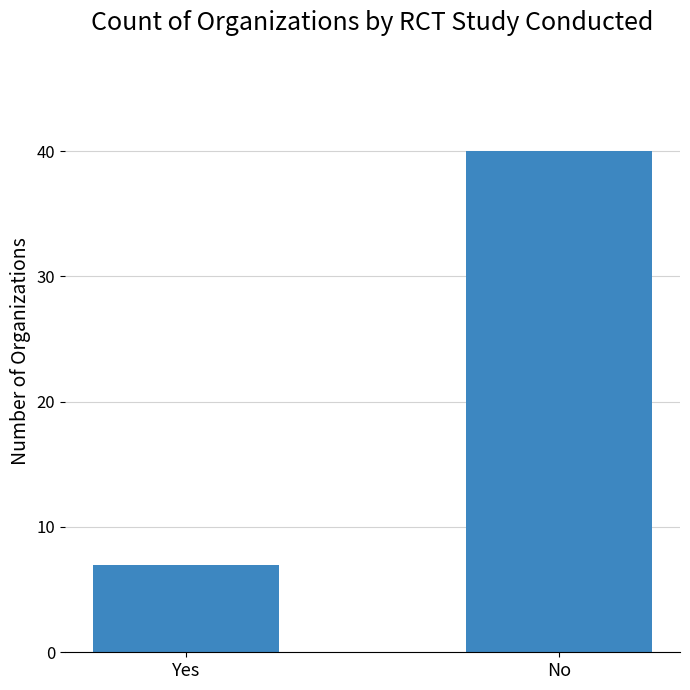

List the labels in order of value, largest first.

No, Yes